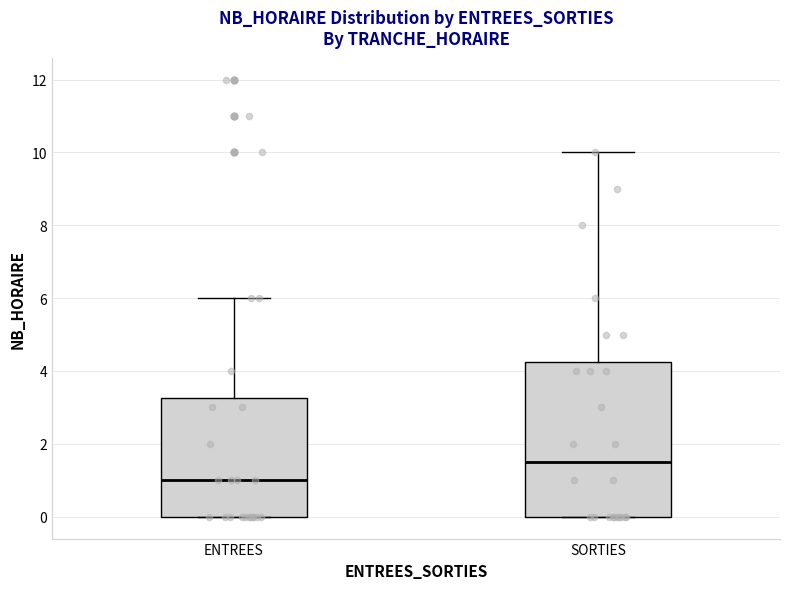

Reading left to right, read every box against the y-axis: the position of its median line, the range the box covers, and the ends of its whiskers. The values are not printed on the chart, so give them approximately, as read against the axis.

ENTREES: median 1.0, box 0.0 to 3.2, whiskers 0.0 to 6.0
SORTIES: median 1.6, box 0.0 to 4.2, whiskers 0.0 to 10.0